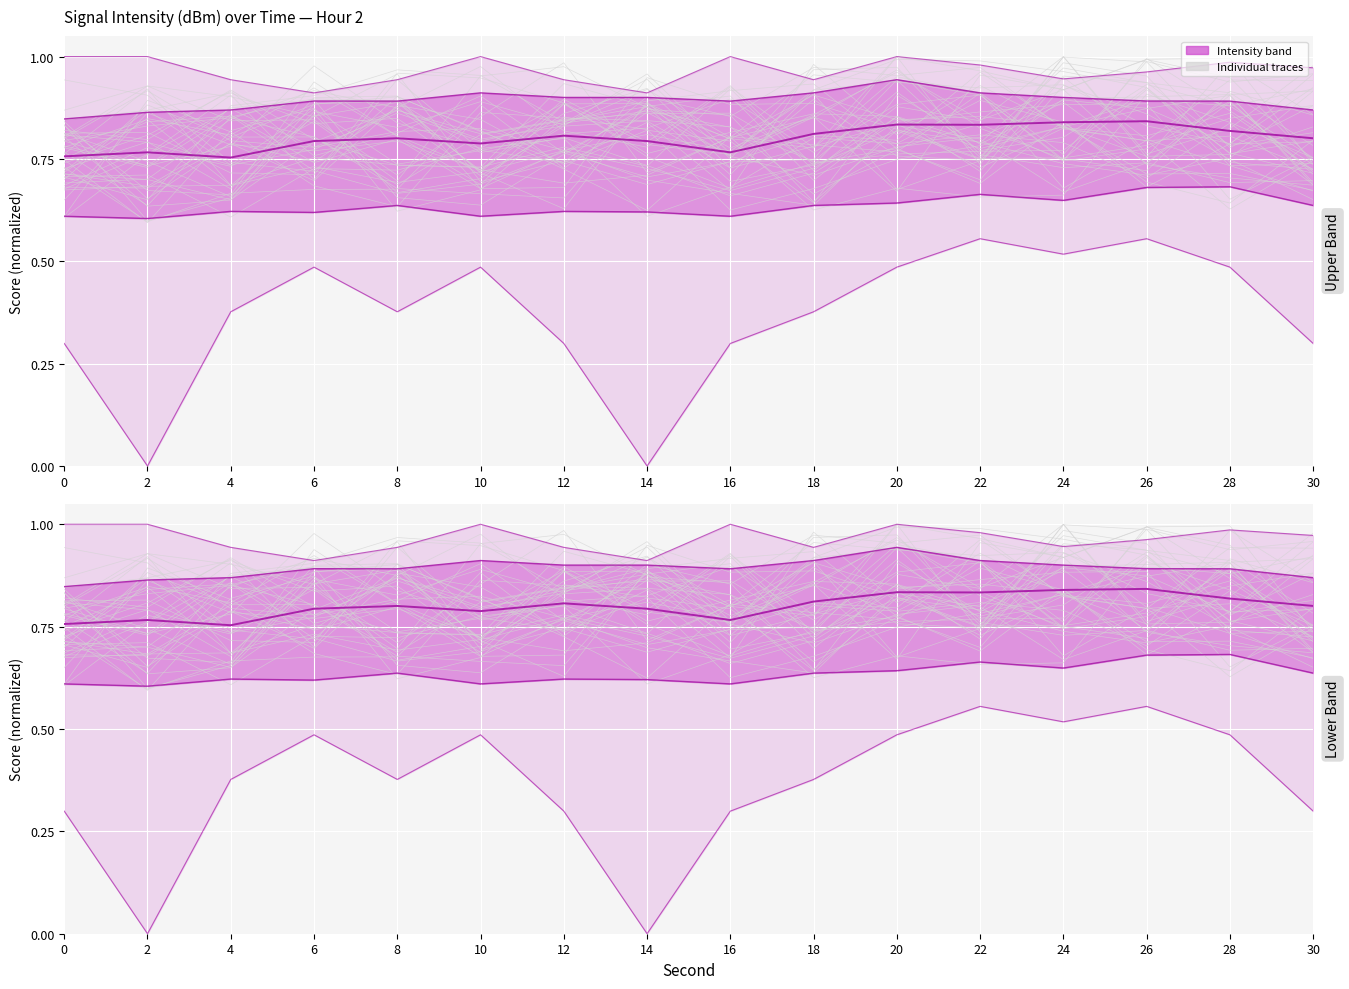

What is the total value across all series at 2?

3.2